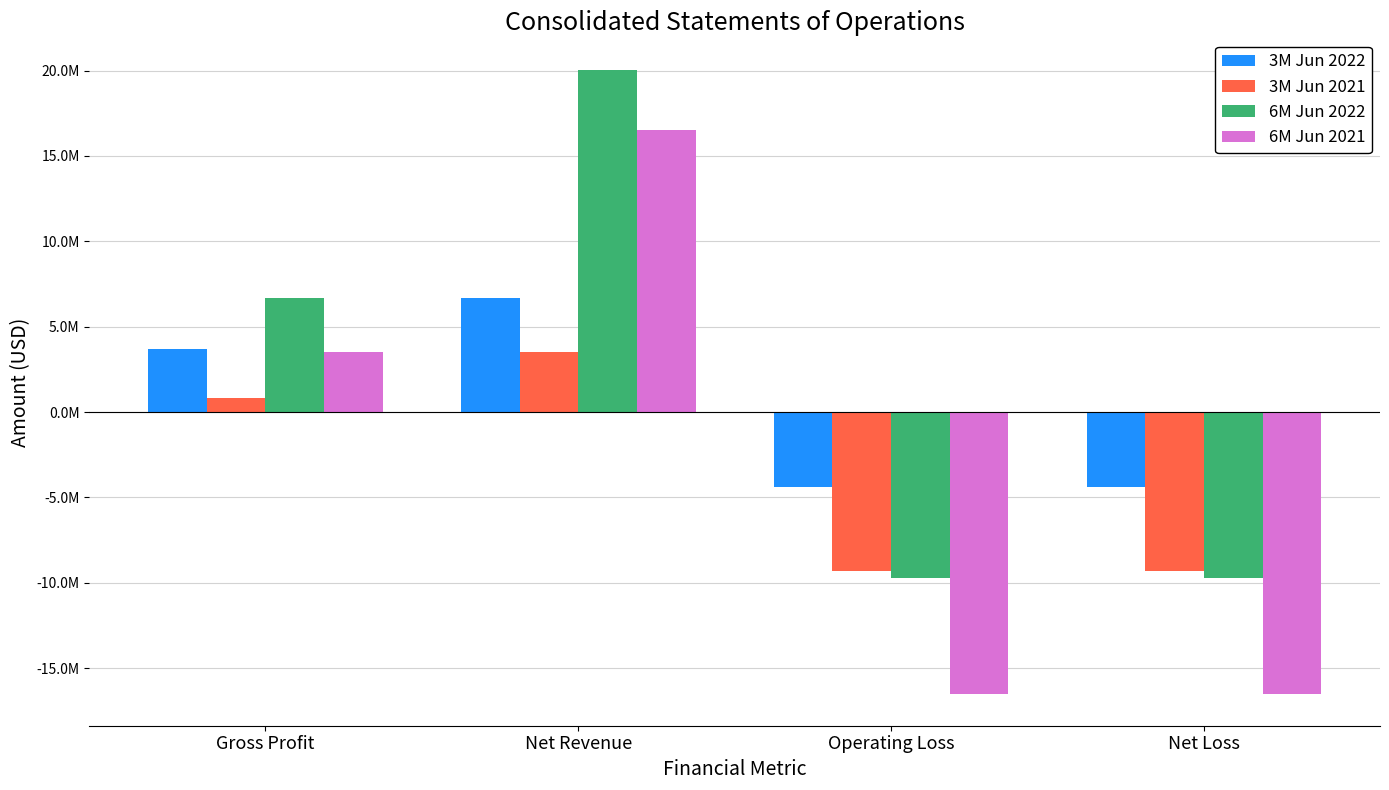

What are all the series names shown in the legend?

3M Jun 2022, 3M Jun 2021, 6M Jun 2022, 6M Jun 2021